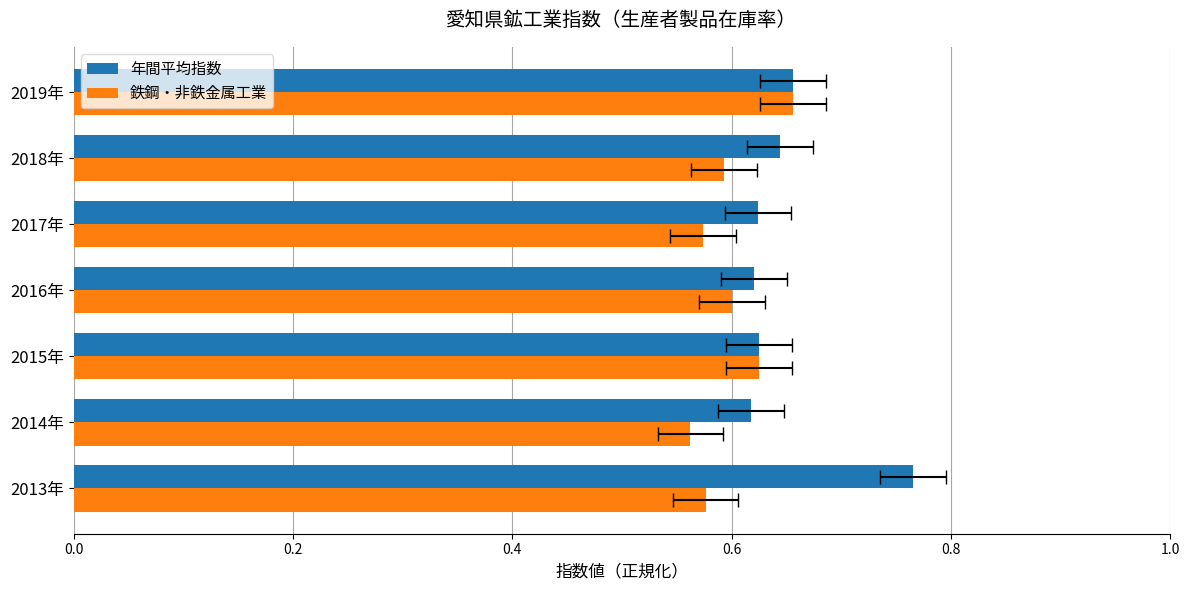

What is the difference between the maximum and minimum values in the 鉄鋼・非鉄金属工業 series?

0.1